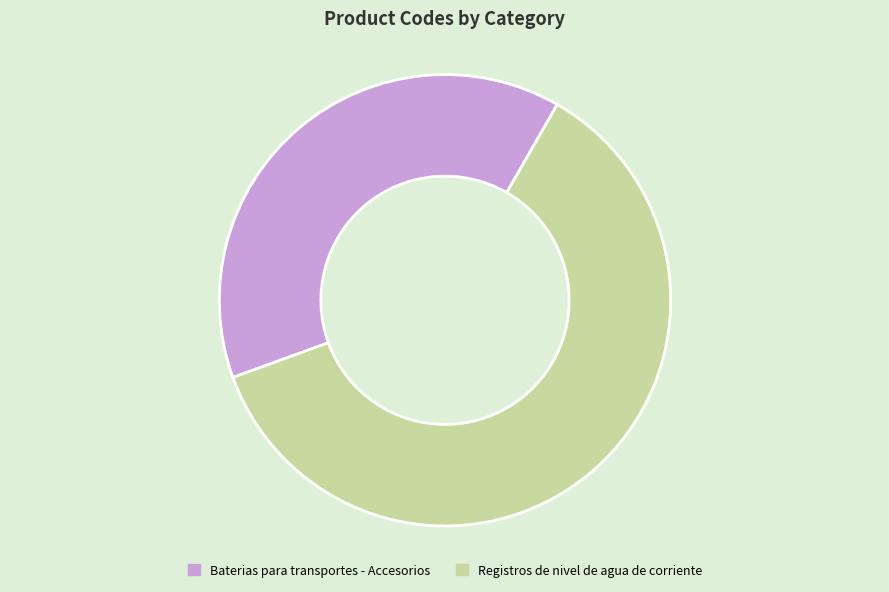

How many segments does this pie chart have?

2